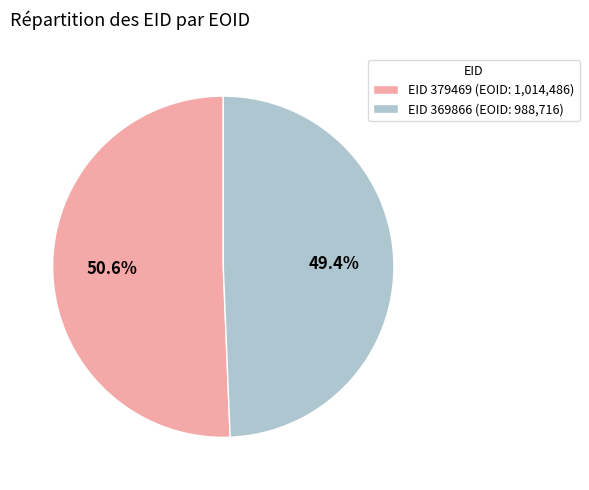

Count the number of slices in the pie.

2